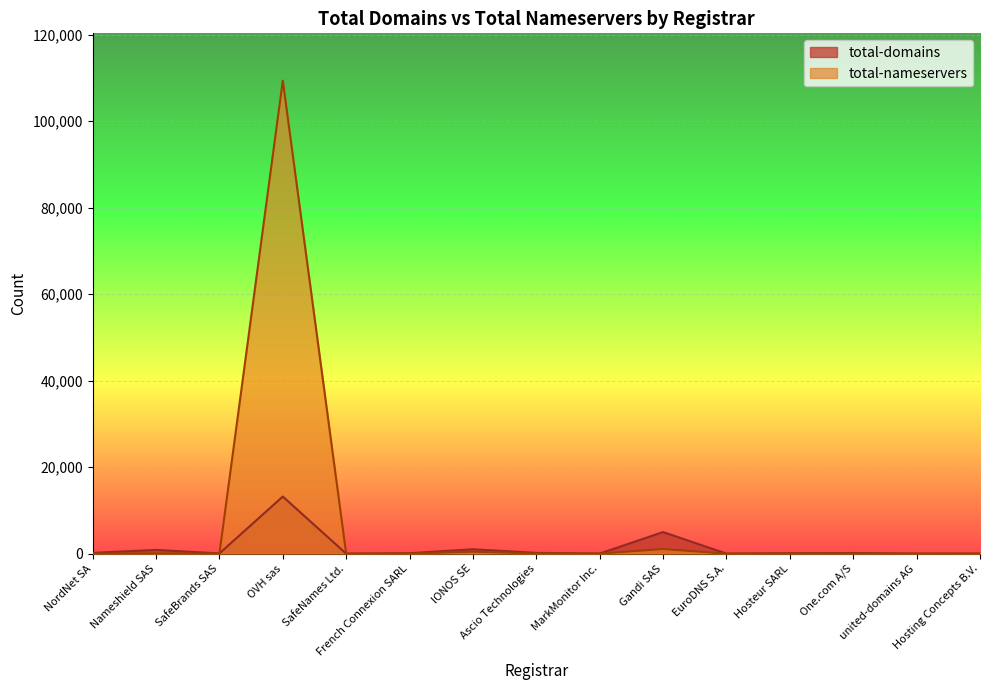

Is the value of total-domains at NordNet SA greater than the value of total-nameservers at IONOS SE?

No